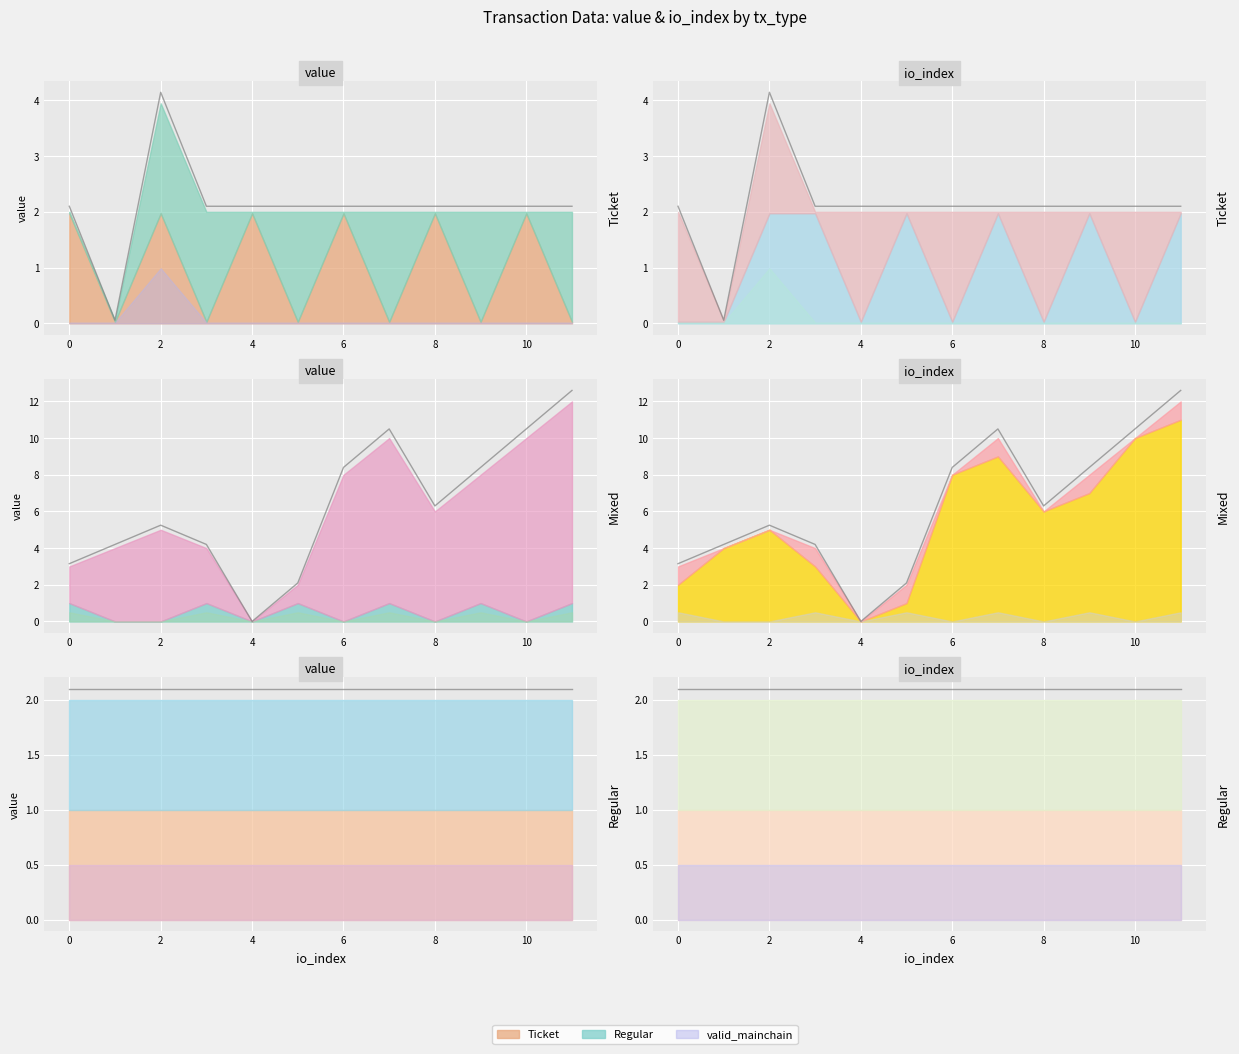

How many interior local peaks does the value series have?

8